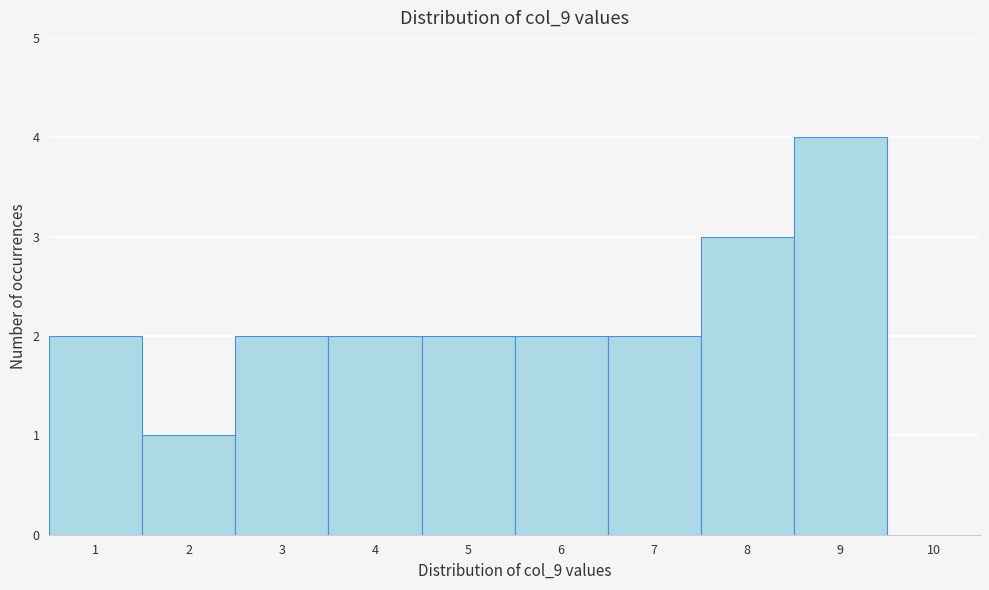

What is the height of the bar covering 5.5 to 6.5 on the x-axis? The values are not printed on the chart, so give them approximately, as read against the axis.

2